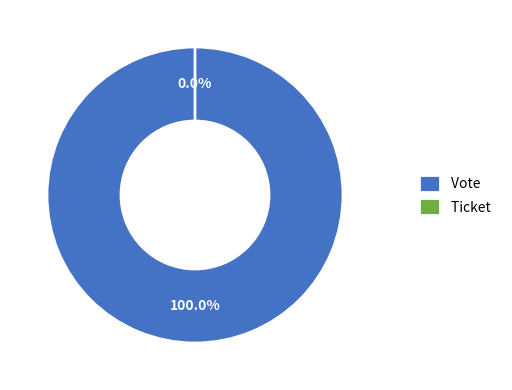

What portion of the pie excludes Ticket?

100.0%